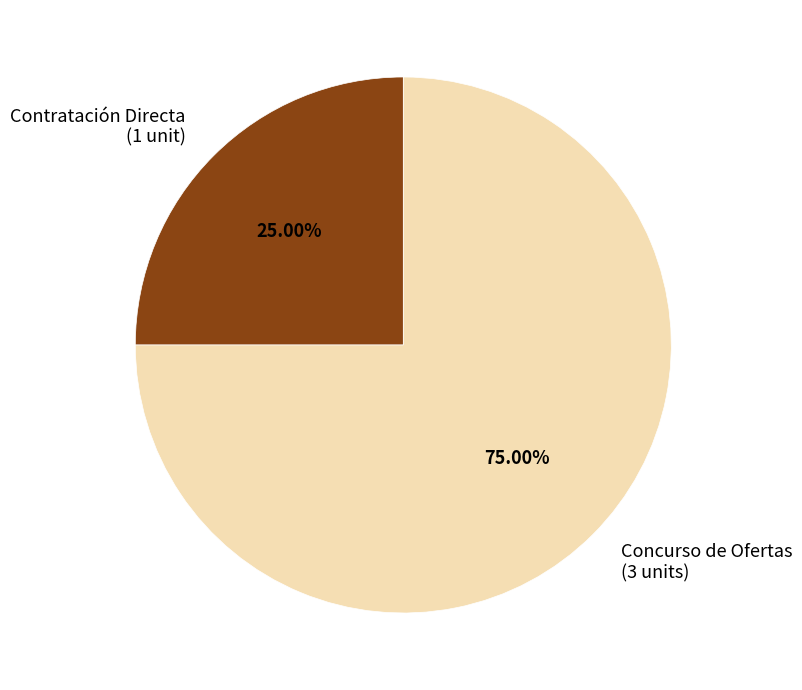

Rank the categories by value from highest to lowest.

Concurso de Ofertas, Contratación Directa